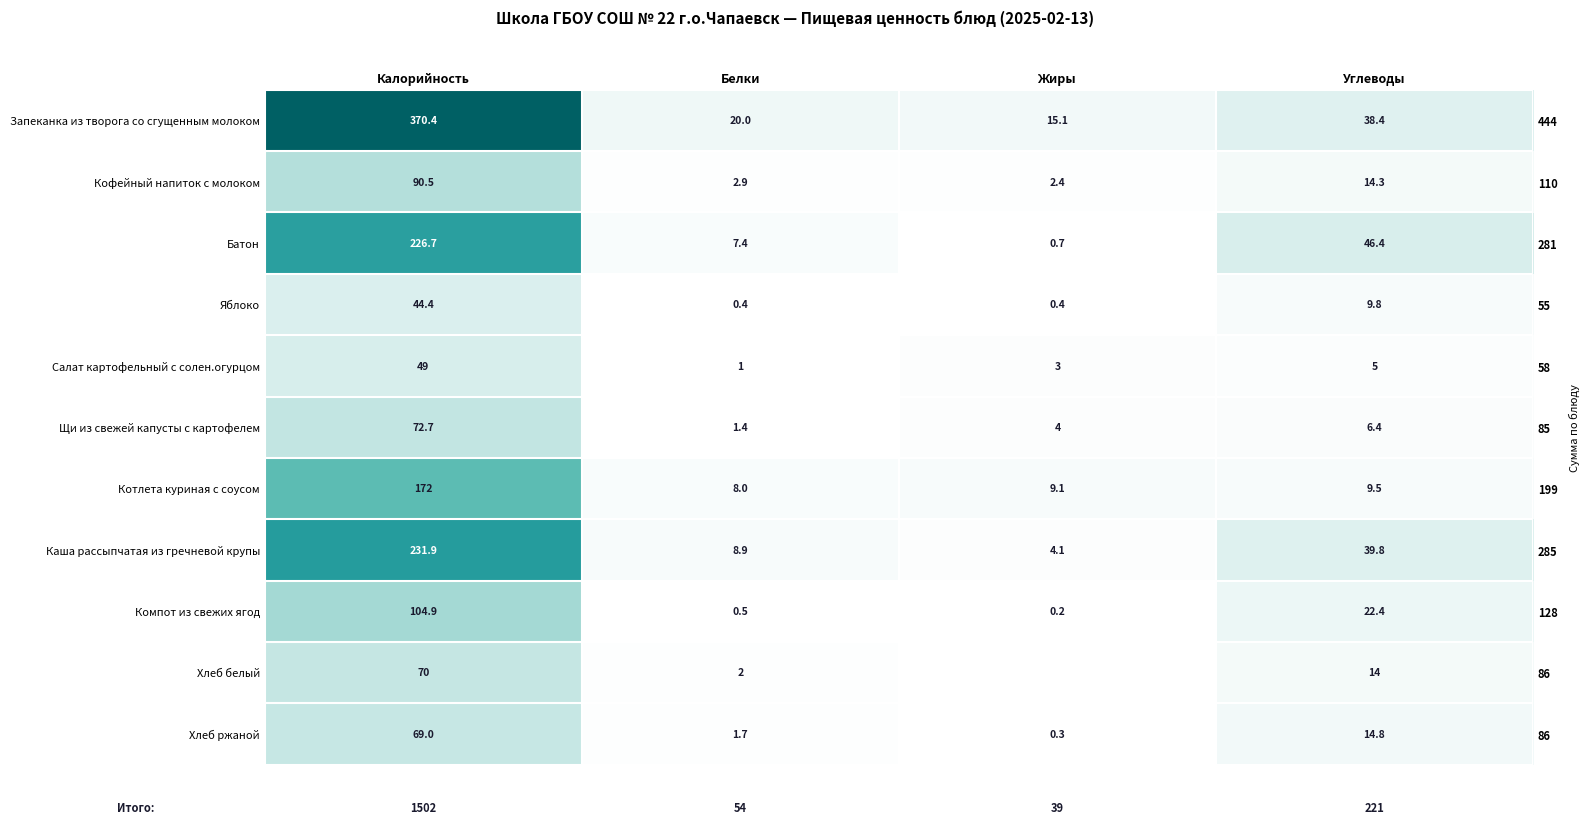

How many data points in Каша рассыпчатая из гречневой крупы are above 39?

2